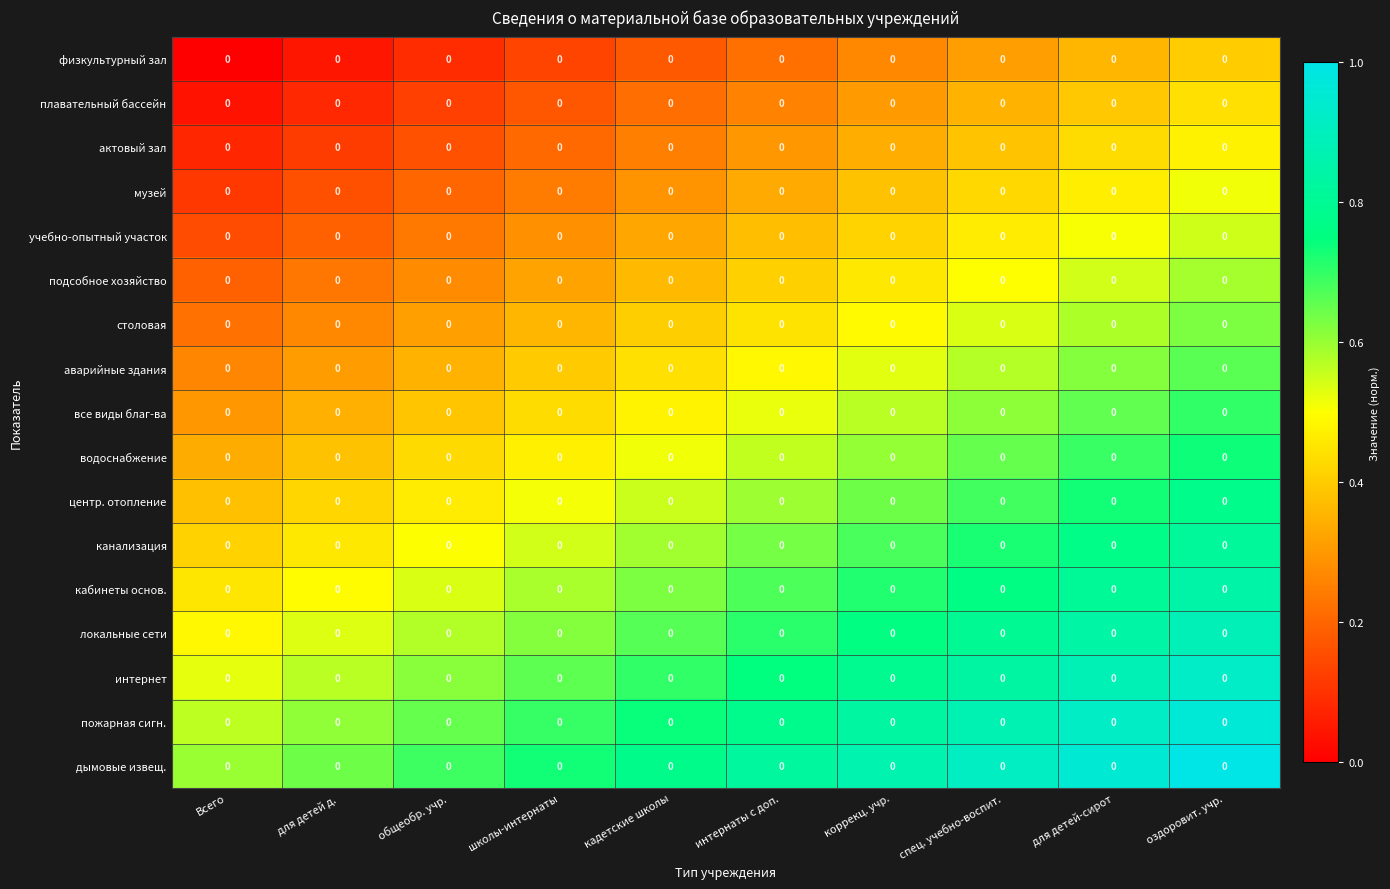

How many data points does each series have?

10